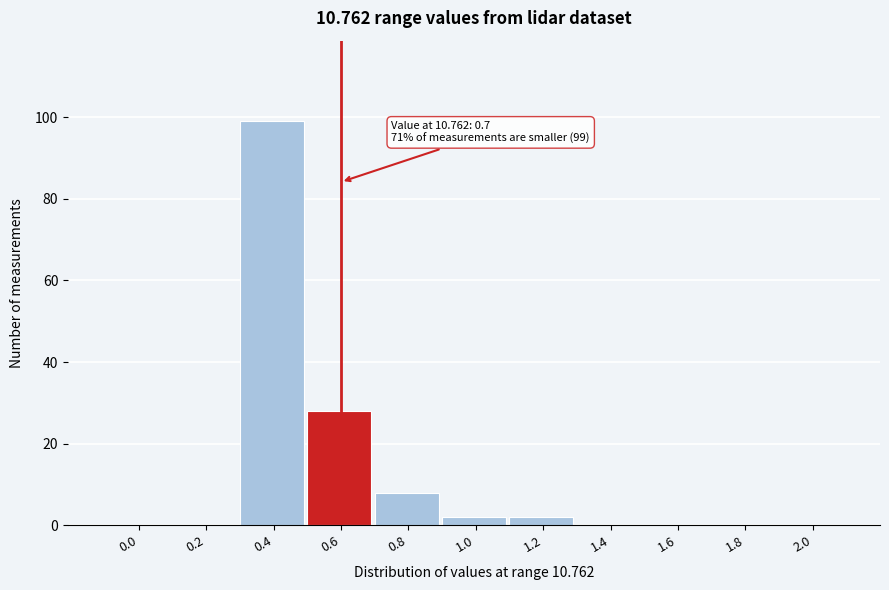

Reading left to right, extract all data points from this chart.

0.0=0	0.2=0	0.4=99	0.6=28	0.8=8	1.0=2	1.2=2	1.4=0	1.6=0	1.8=0	2.0=0